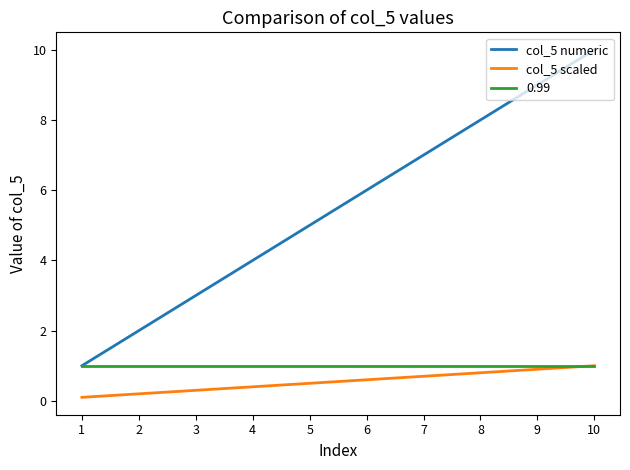

Rank the categories by col_5 numeric value from lowest to highest.

1, 2, 3, 4, 5, 6, 7, 8, 9, 10